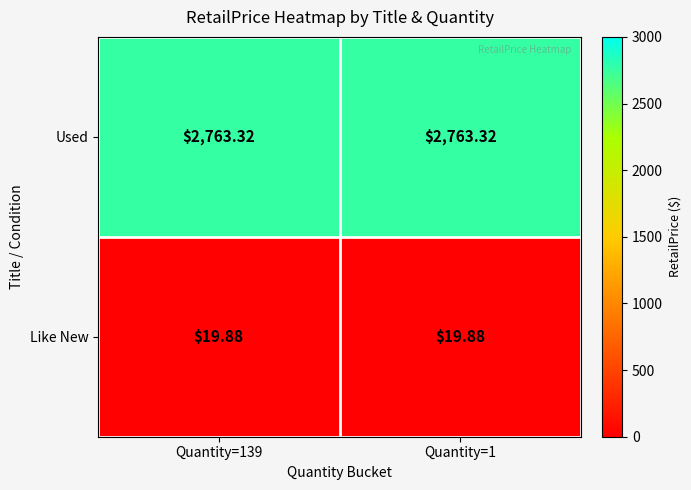

Which series has the largest total across all categories?

Used